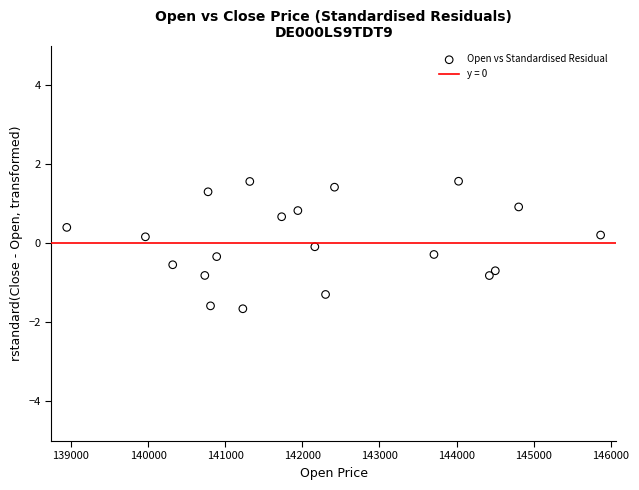

What is the range of Y values (max minus min)?

3.2